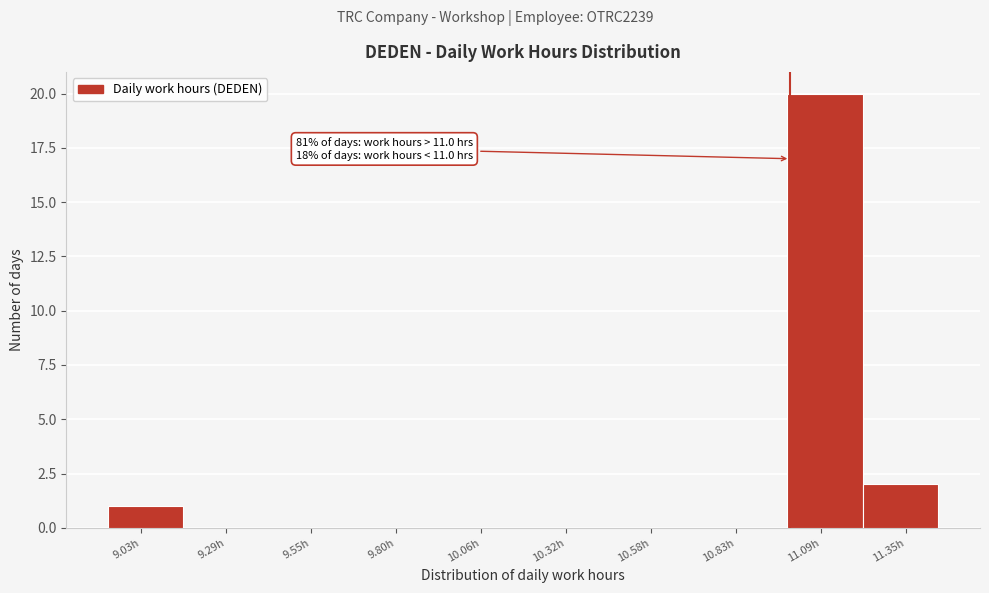

Over which range of the x-axis is the bar tallest?

11.00 to 11.20